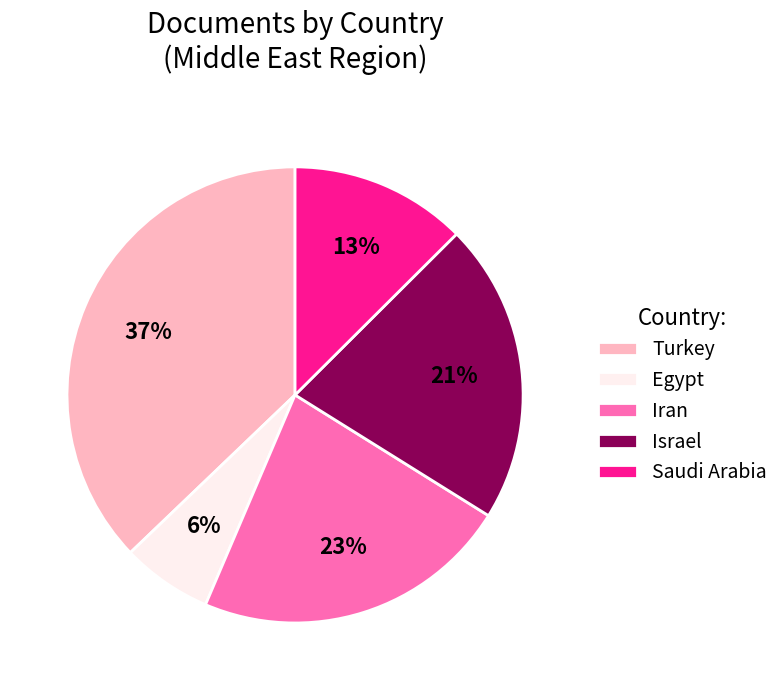

To the nearest percent, what is the average slice percentage?

20%